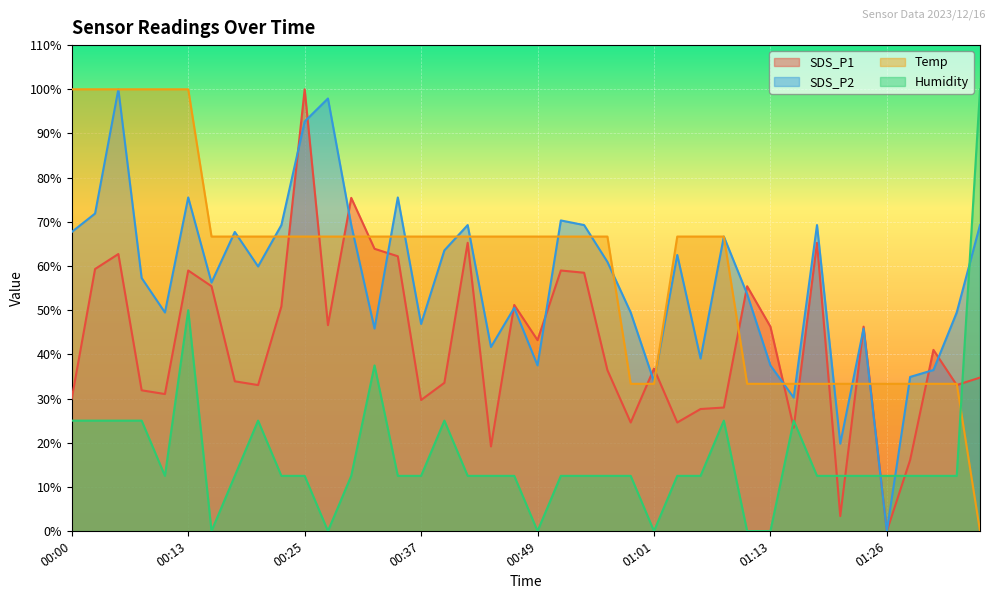

Rank the series at 00:05 from lowest to highest value.

Humidity, SDS_P1, SDS_P2, Temp